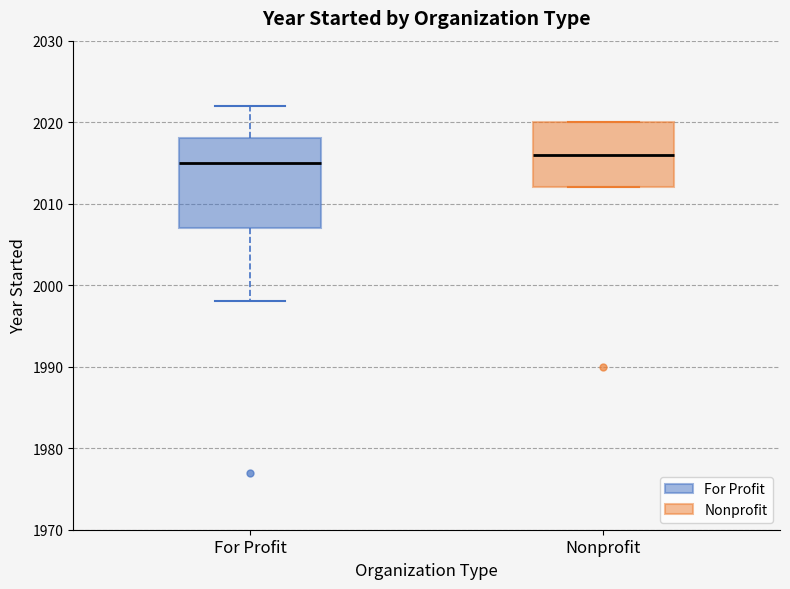

Reading left to right, read every box against the y-axis: the position of its median line, the range the box covers, and the ends of its whiskers. The values are not printed on the chart, so give them approximately, as read against the axis.

For Profit: median 2015, box 2007 to 2018, whiskers 1998 to 2022
Nonprofit: median 2016, box 2012 to 2020, whiskers 2012 to 2020